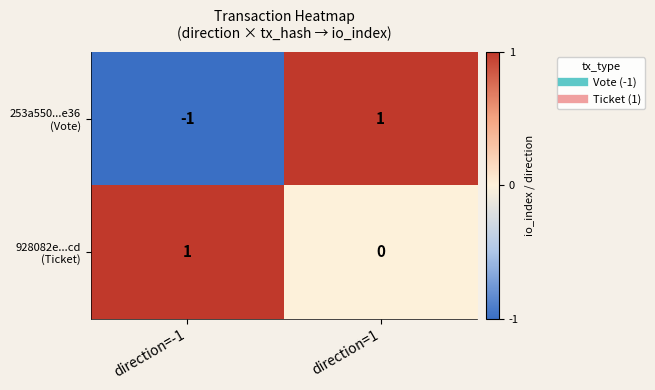

At which category is the sum across all series the highest?

direction=1